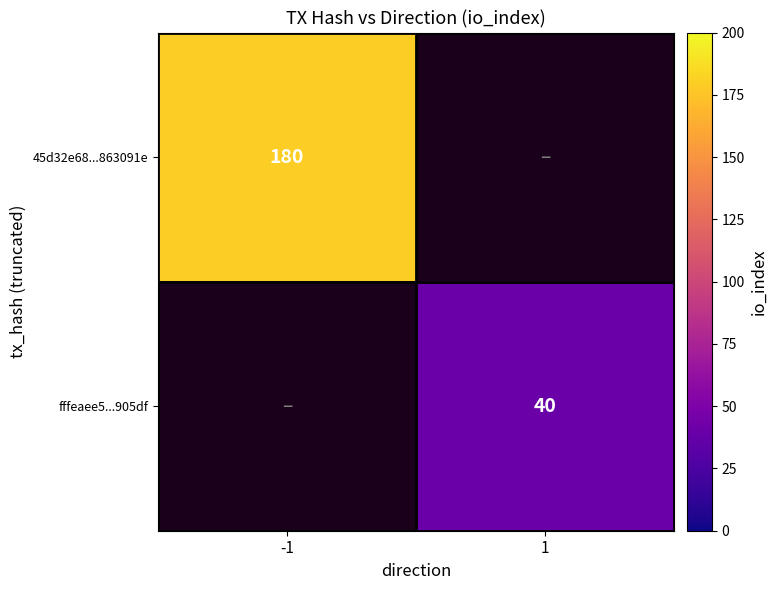

The fffeaee5...905df series shows 40 at 1. True or false?

True